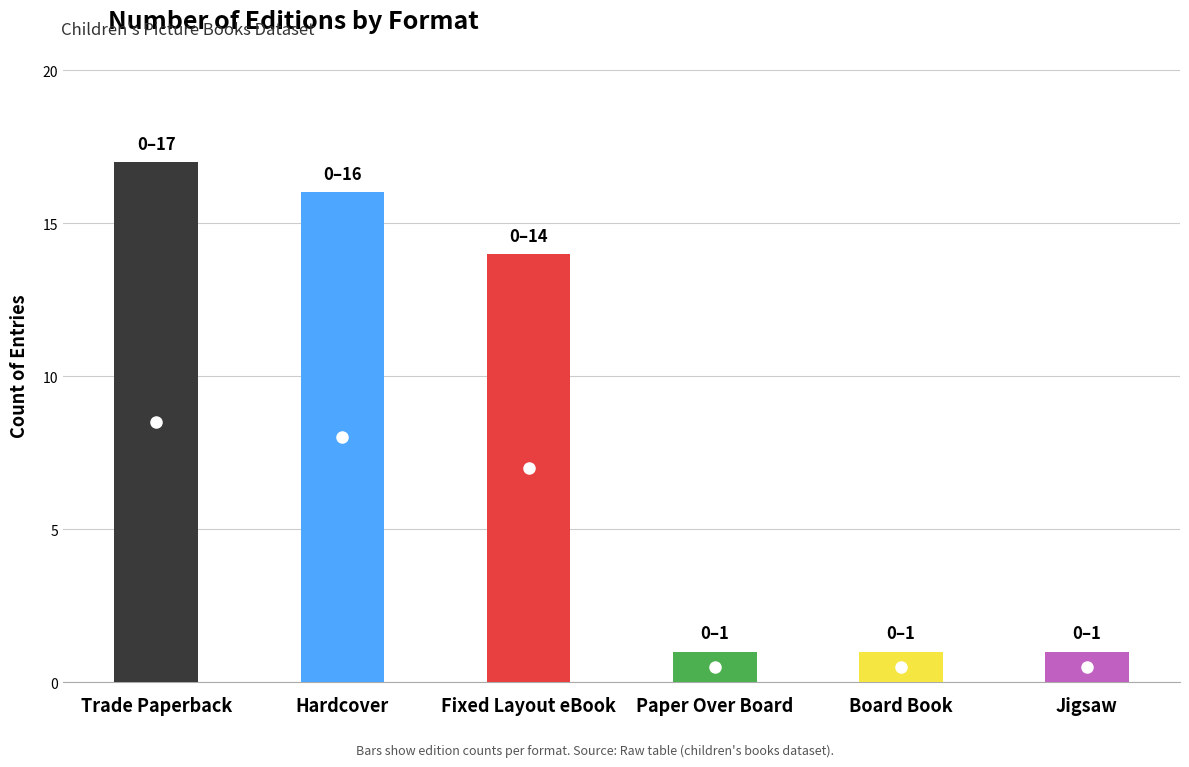

Is it true that the value at Paper Over Board is 1?

True